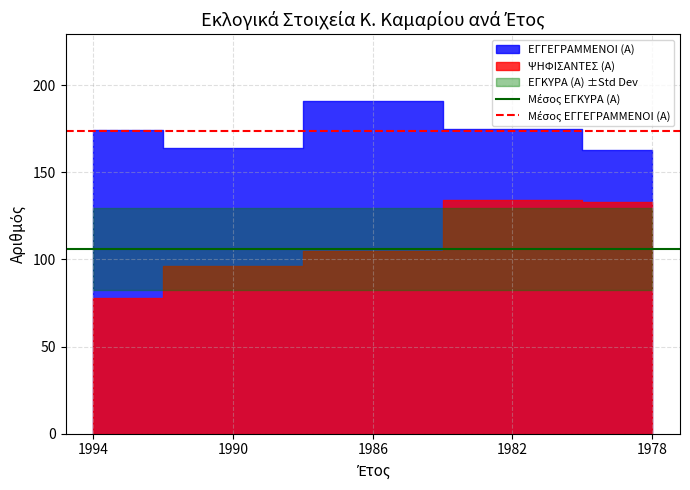

List the series in order of their peak value, lowest first.

Μέσος ΕΓΚΥΡΑ (Α), Μέσος ΕΓΓΕΓΡΑΜΜΕΝΟΙ (Α)